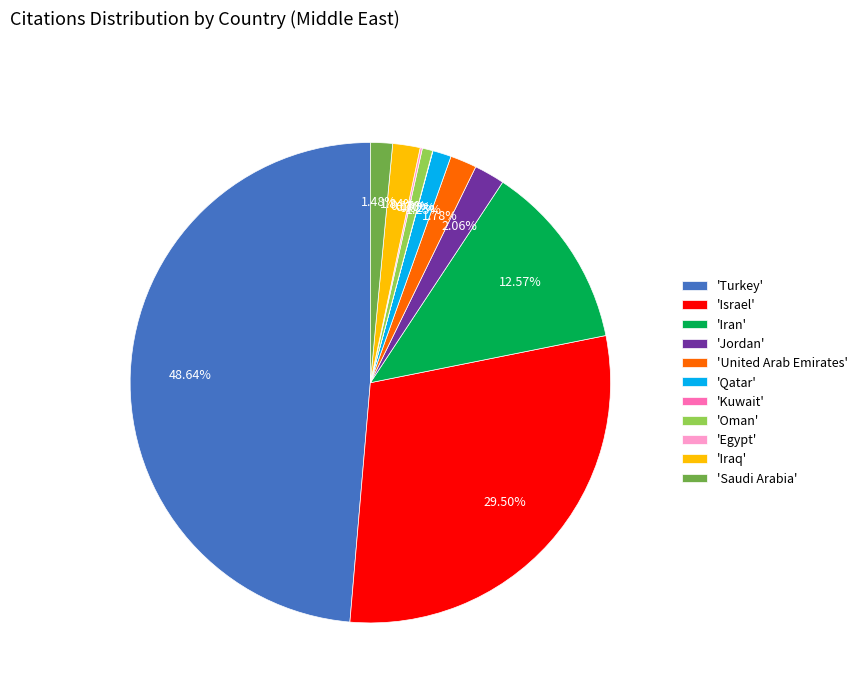

Combined, do 'Saudi Arabia' and 'Iran' account for over 50%?

No